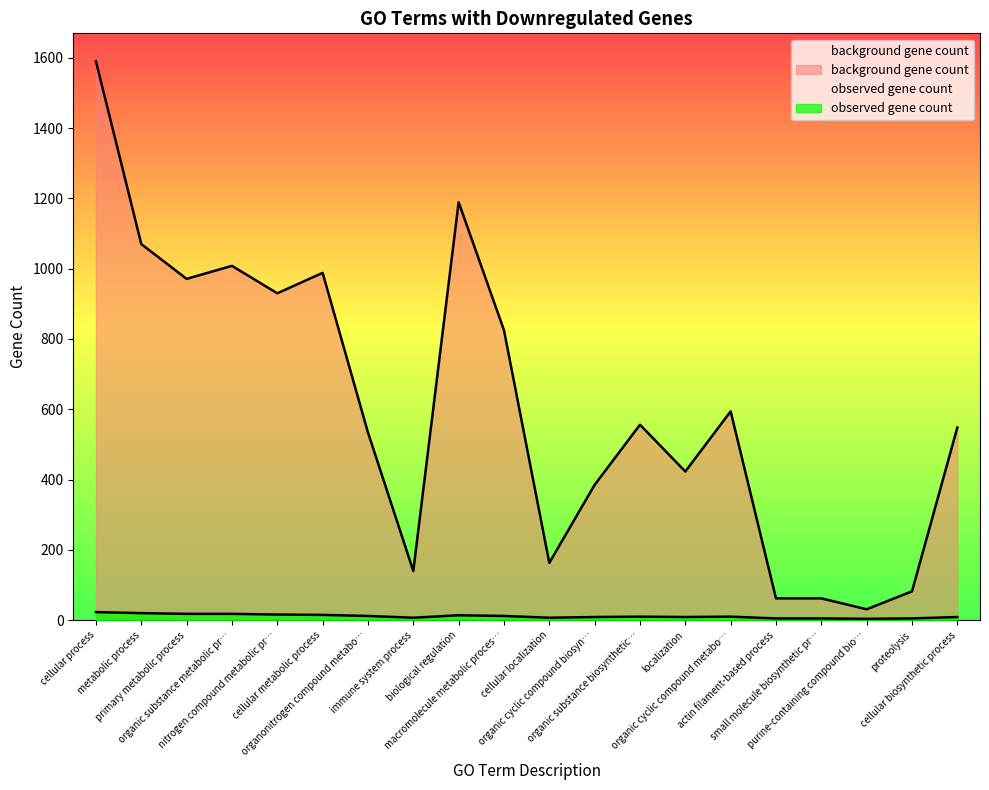

Is the value of observed gene count at small molecule biosynthetic pr… greater than the value of background gene count at actin filament-based process?

No